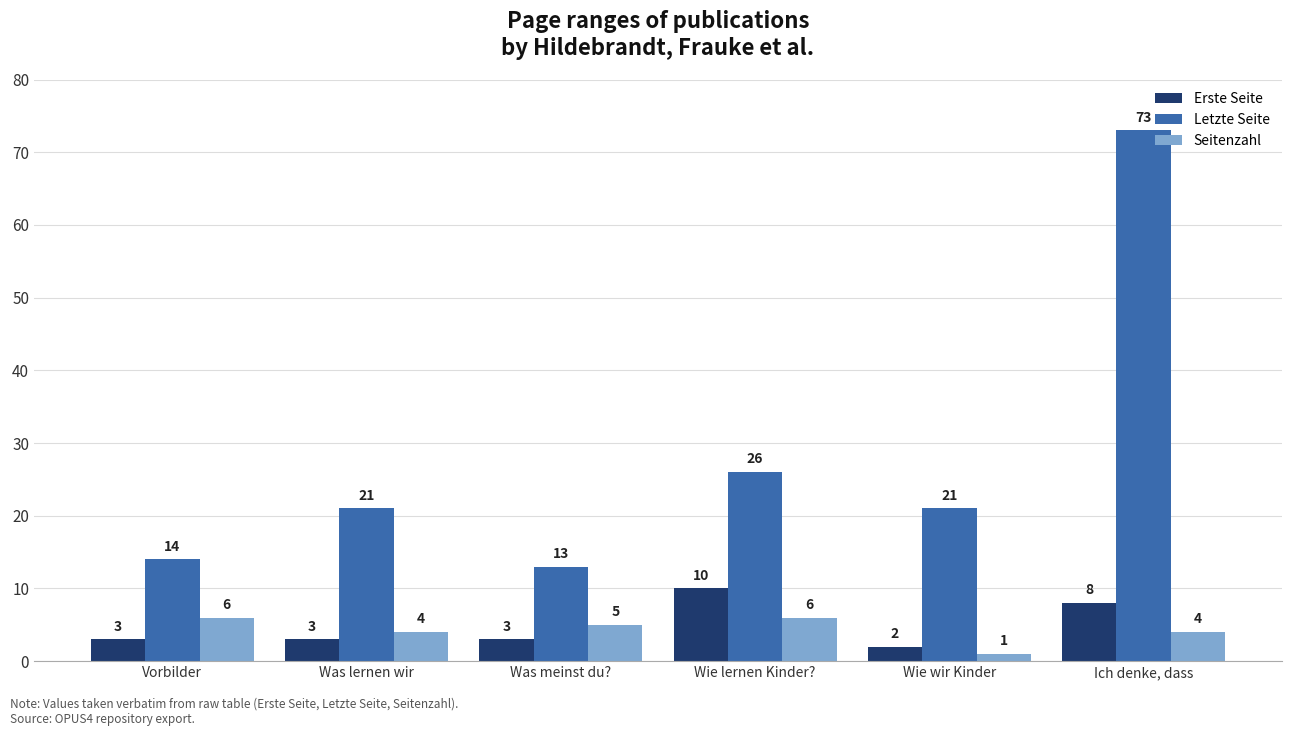

What is the value of the Seitenzahl bar at the 4th from the left?

6